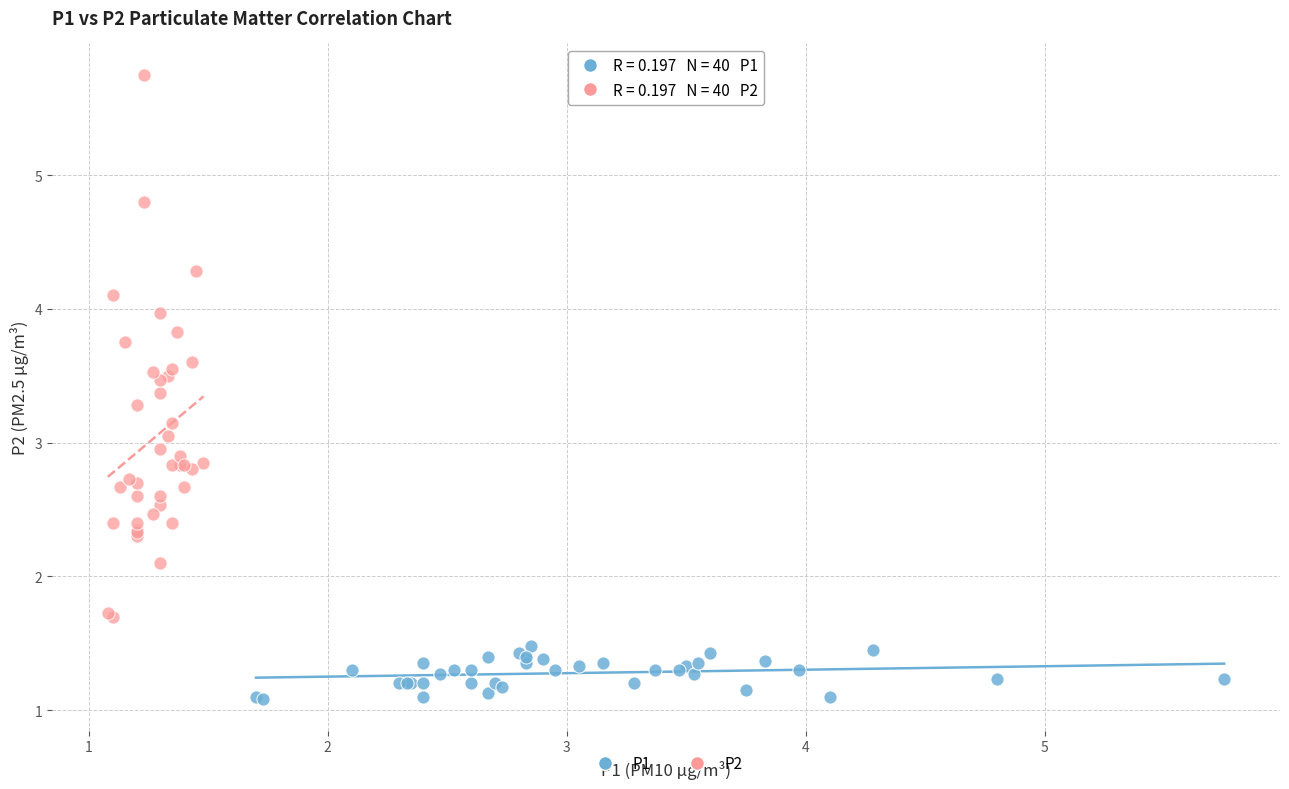

Which series reaches the maximum Y coordinate?

P2